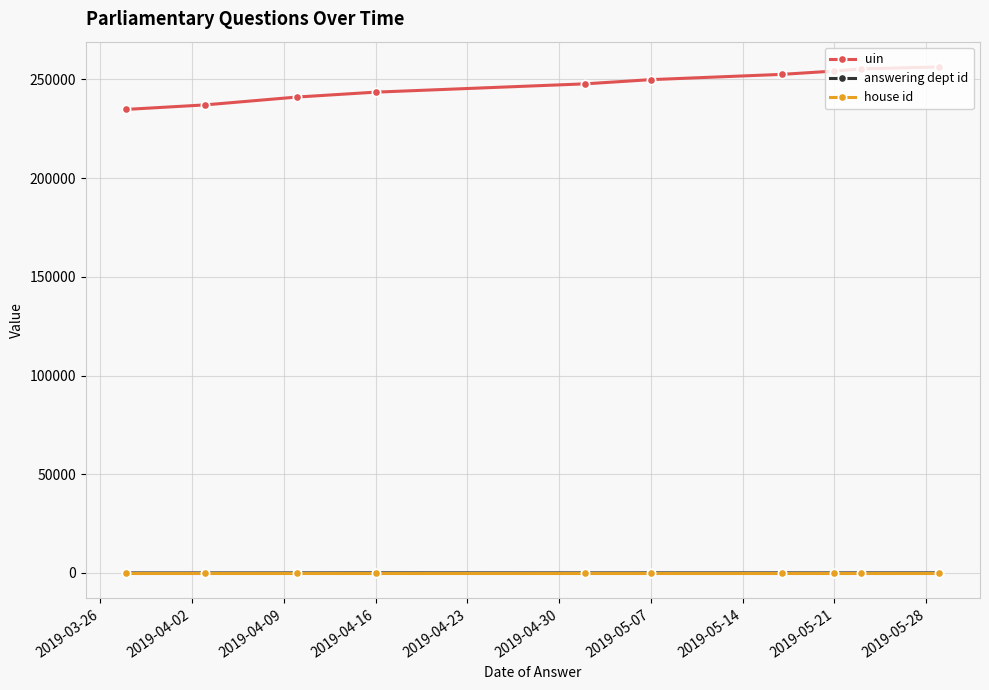

What is the maximum value for uin?

256335